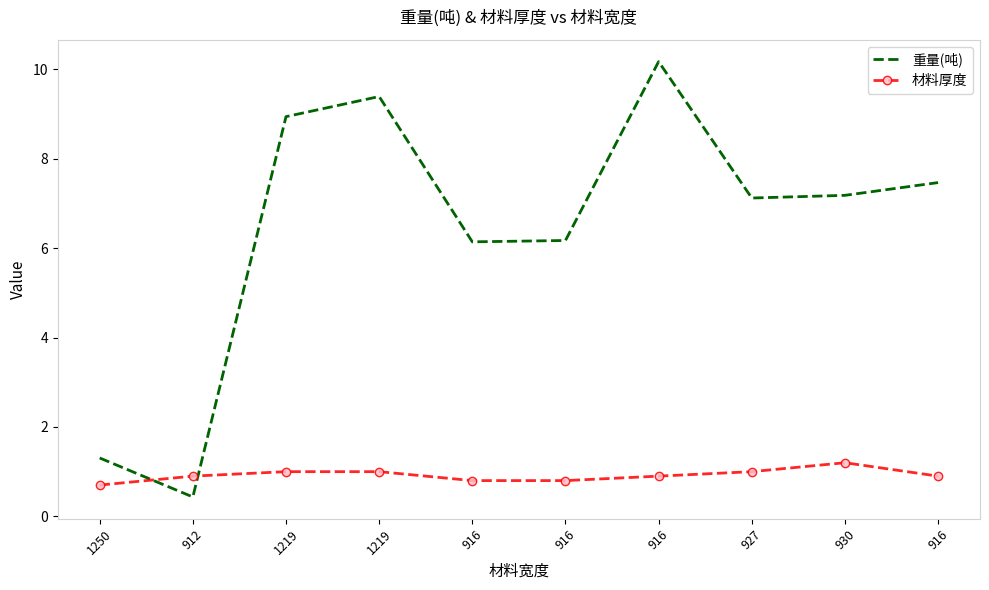

What is the label of the 1st point from the left?

1250